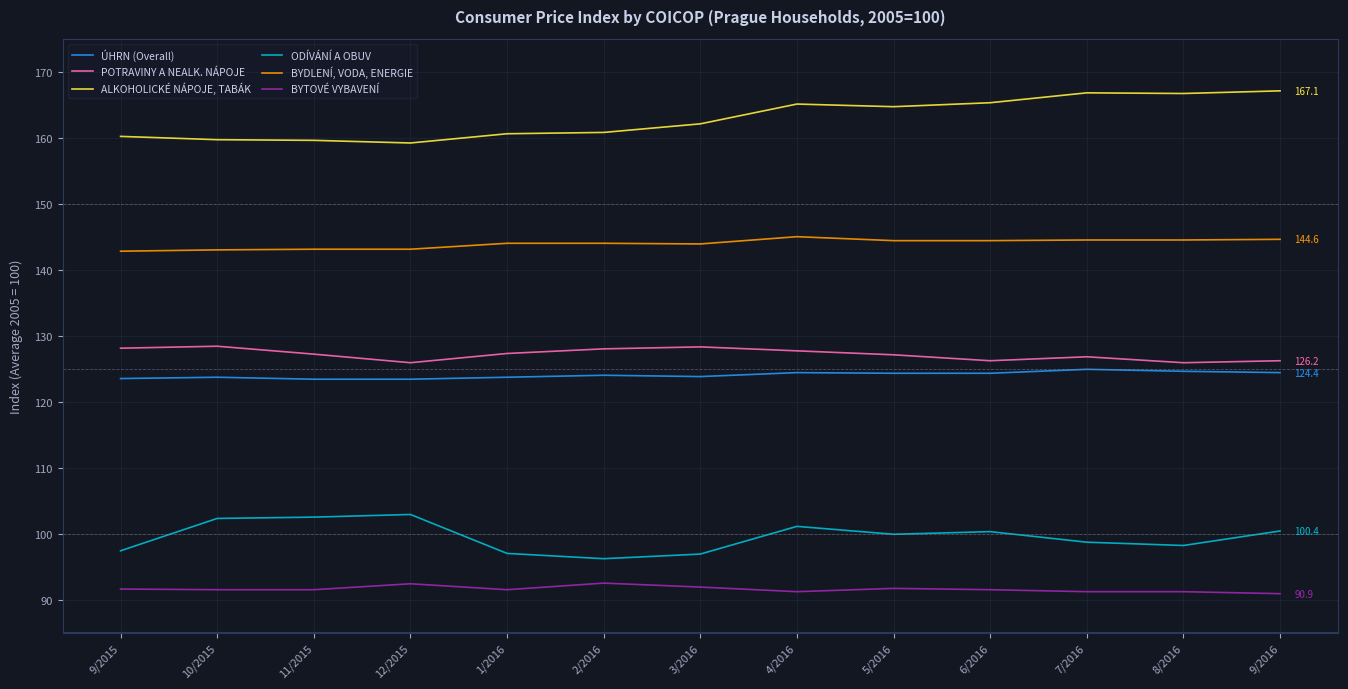

What is the sum of the BYTOVÉ VYBAVENÍ values at 5/2016 and 11/2015?

183.2